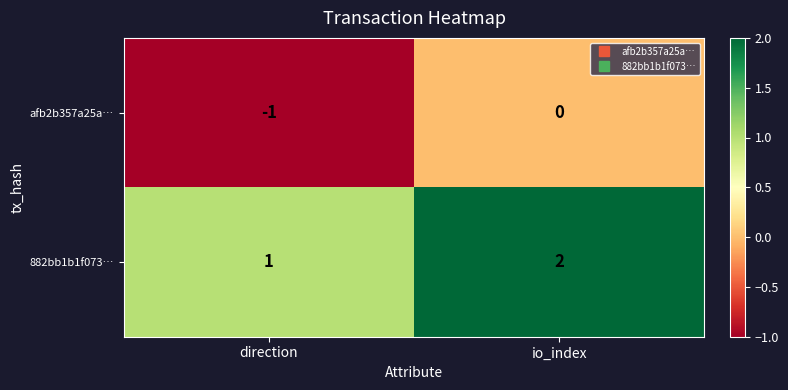

Which category has the highest value across all series?

io_index